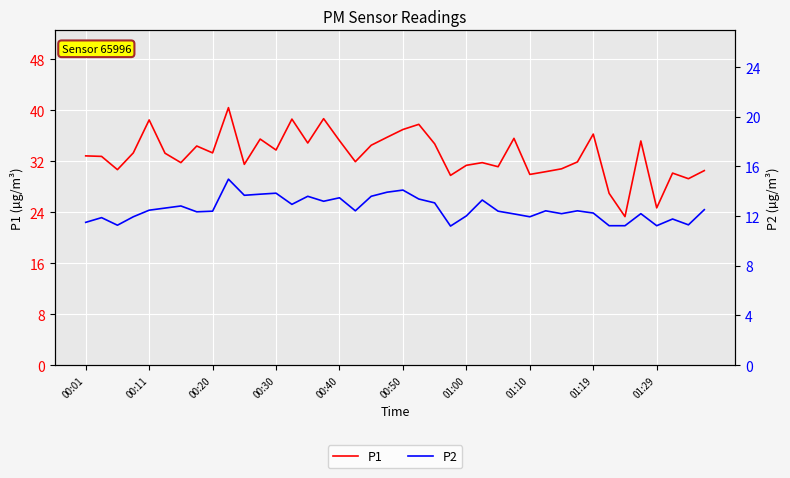

List the series in order of their peak value, highest first.

P1, P2